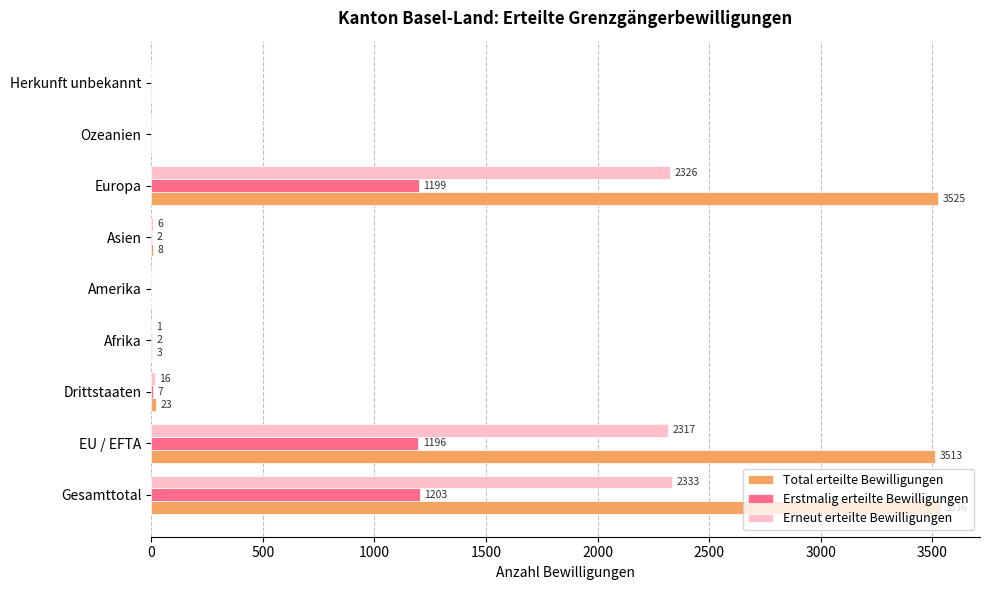

Count the number of data series in this chart.

3